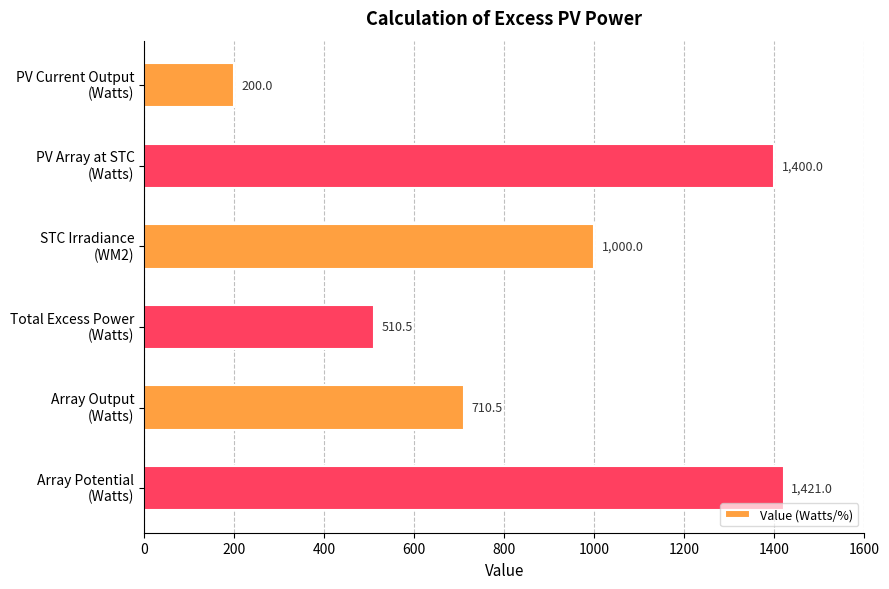

Does the chart contain any negative values?

No